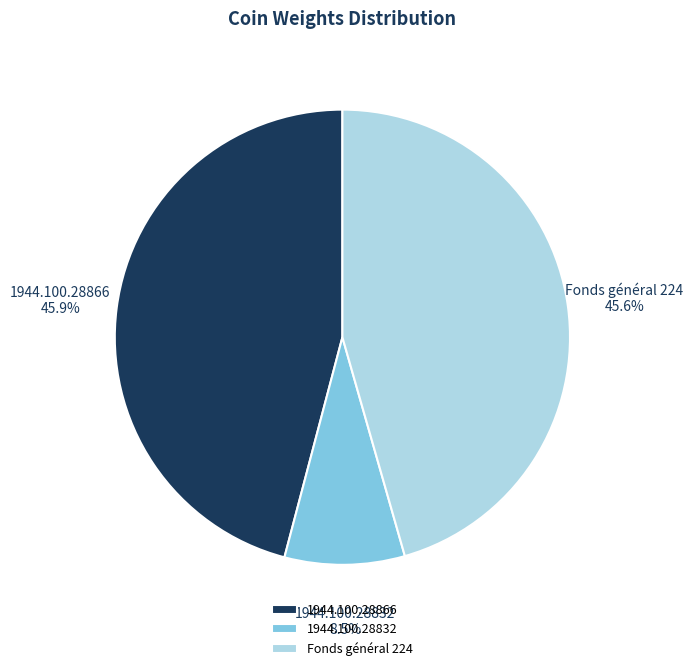

What percentage is the 1944.100.28866 slice, to the nearest percent?

46%